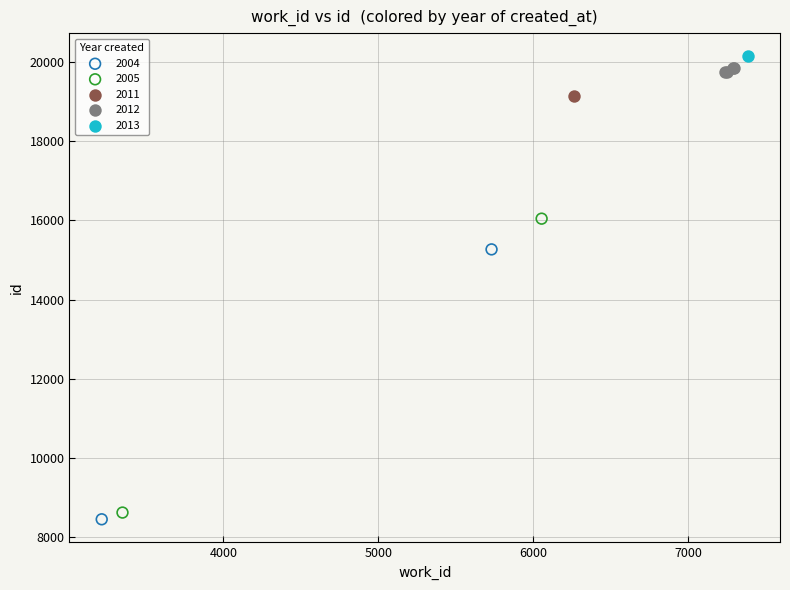

Which series reaches the minimum Y coordinate?

2004